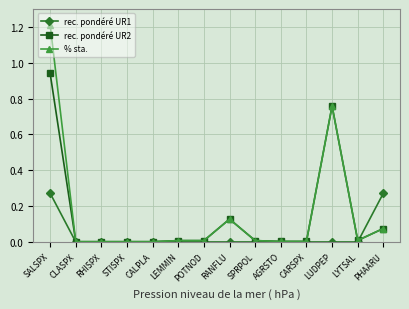

At which category is the sum across all series the highest?

SALSPX